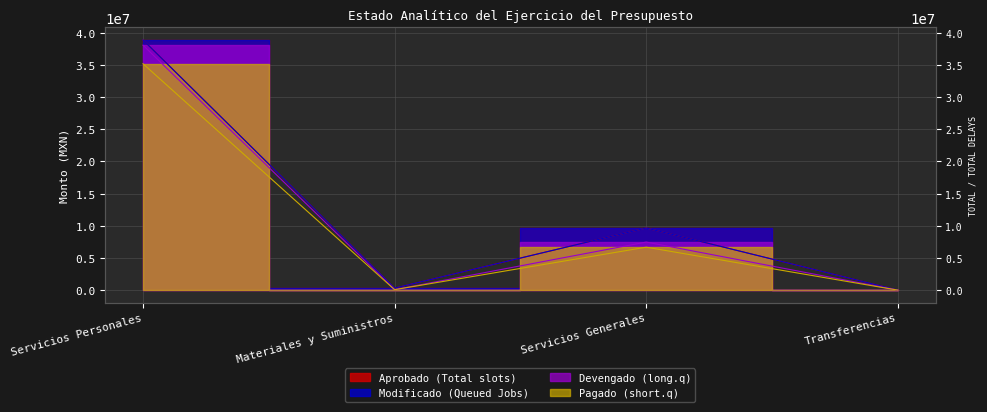

What is the difference between the maximum and second lowest values in the Devengado series?

37999881.7